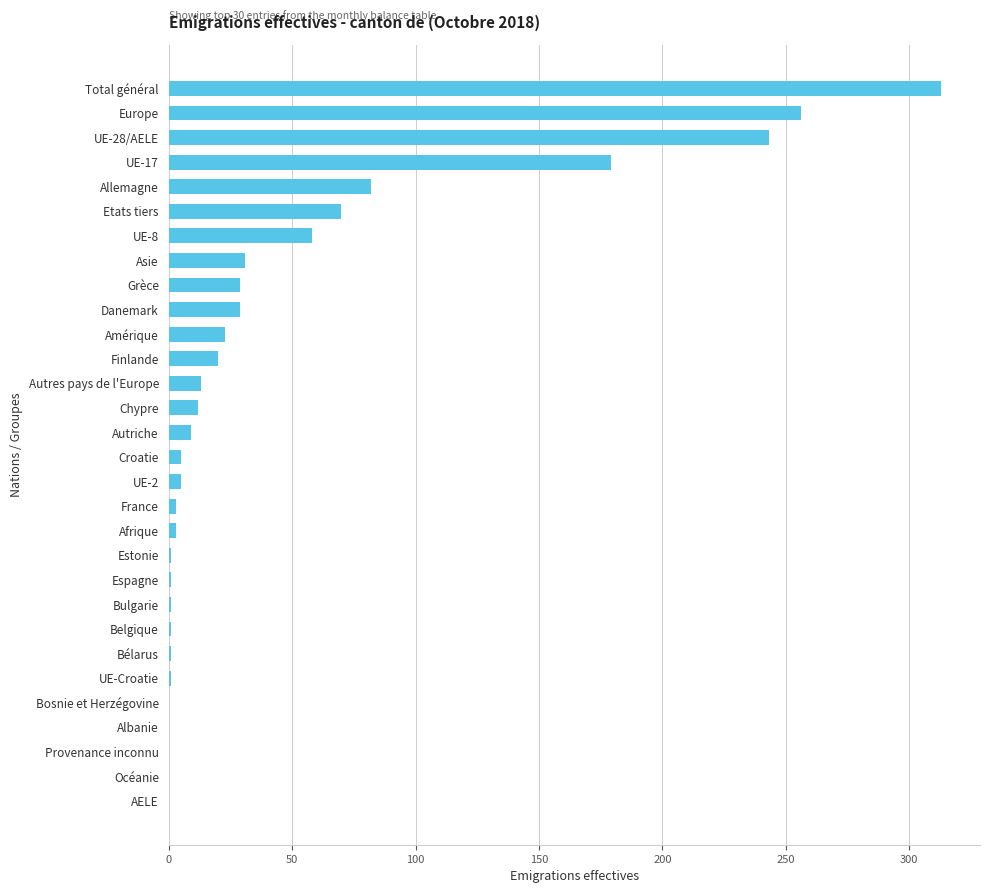

At which category does the chart reach its peak across all series?

Total général